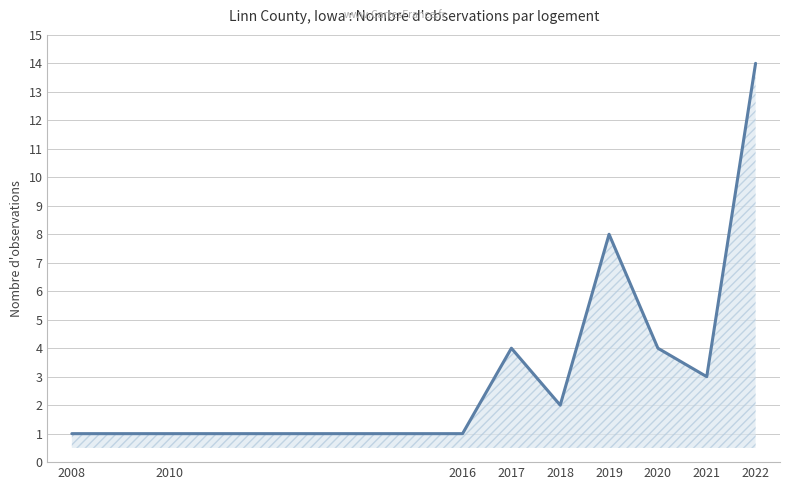

What is the greatest value displayed?

14